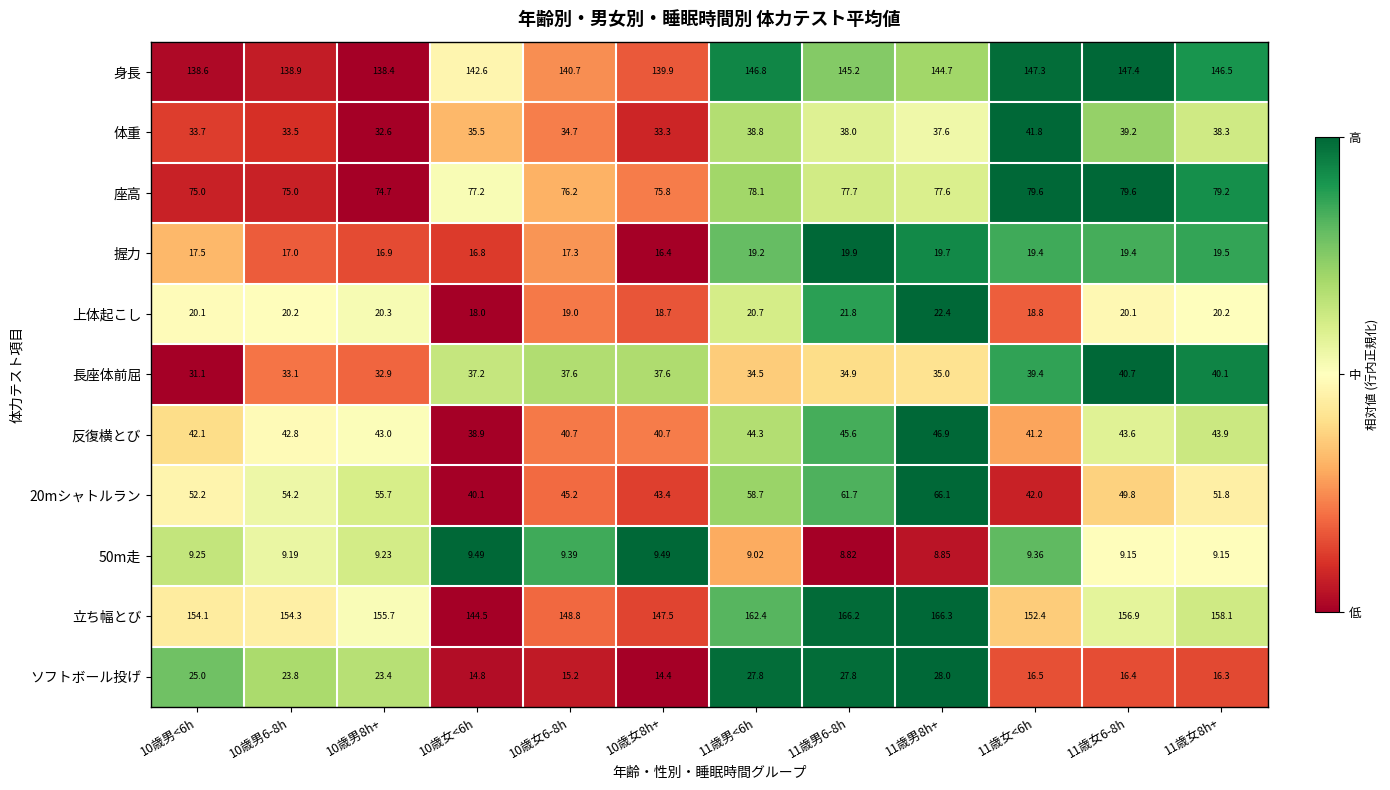

Rank the series by their maximum value, from highest to lowest.

立ち幅とび, 身長, 座高, 20mシャトルラン, 反復横とび, 体重, 長座体前屈, ソフトボール投げ, 上体起こし, 握力, 50m走